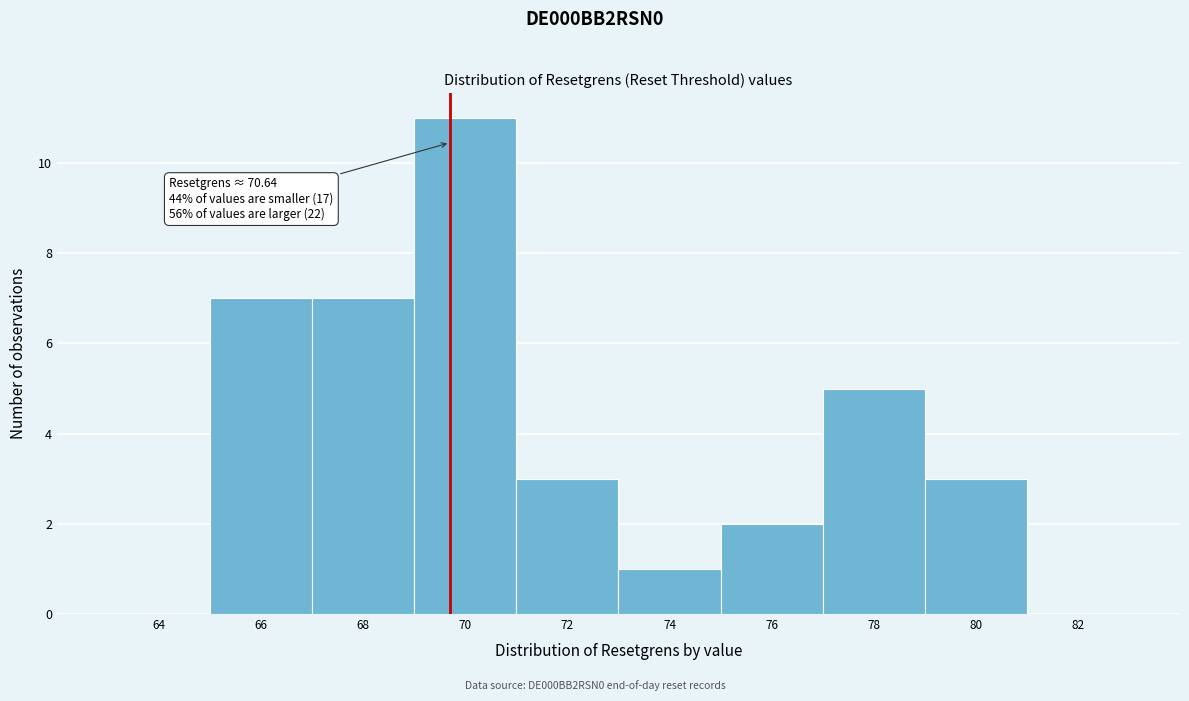

Reading right to left, transcribe all the data shown in this chart.

82=0	80=3	78=5	76=2	74=1	72=3	70=11	68=7	66=7	64=0